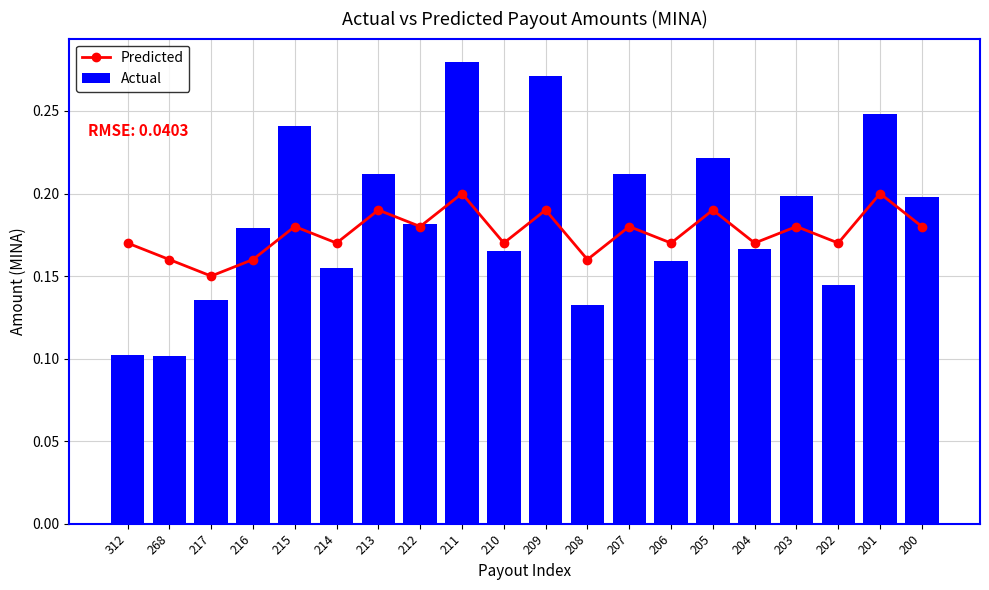

What is the maximum value for Predicted?

0.2